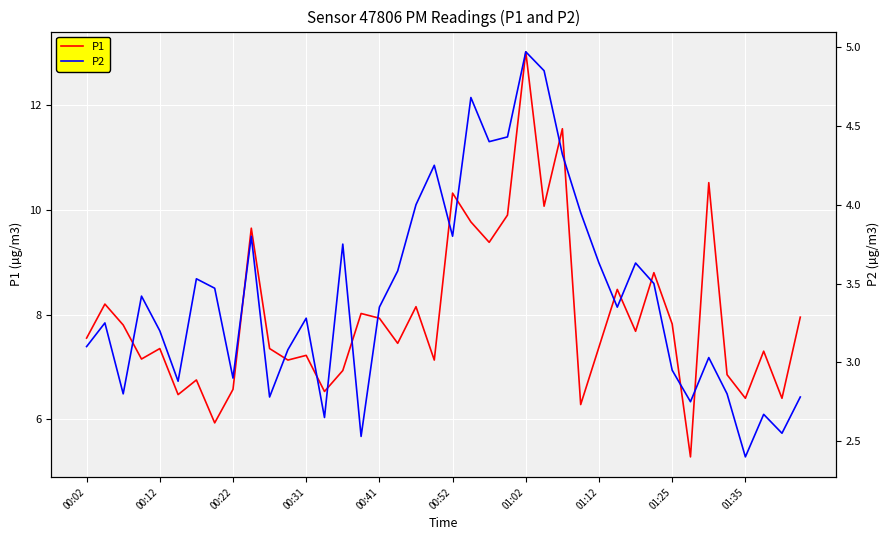

True or false: P2 and P1 intersect in this chart.

False